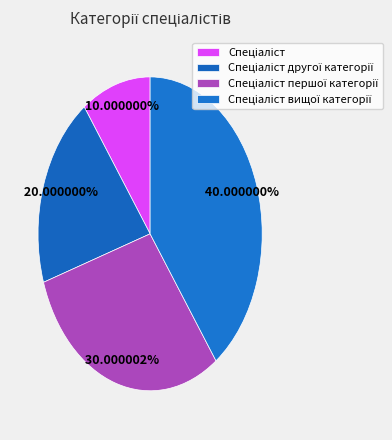

How many segments does this pie chart have?

4